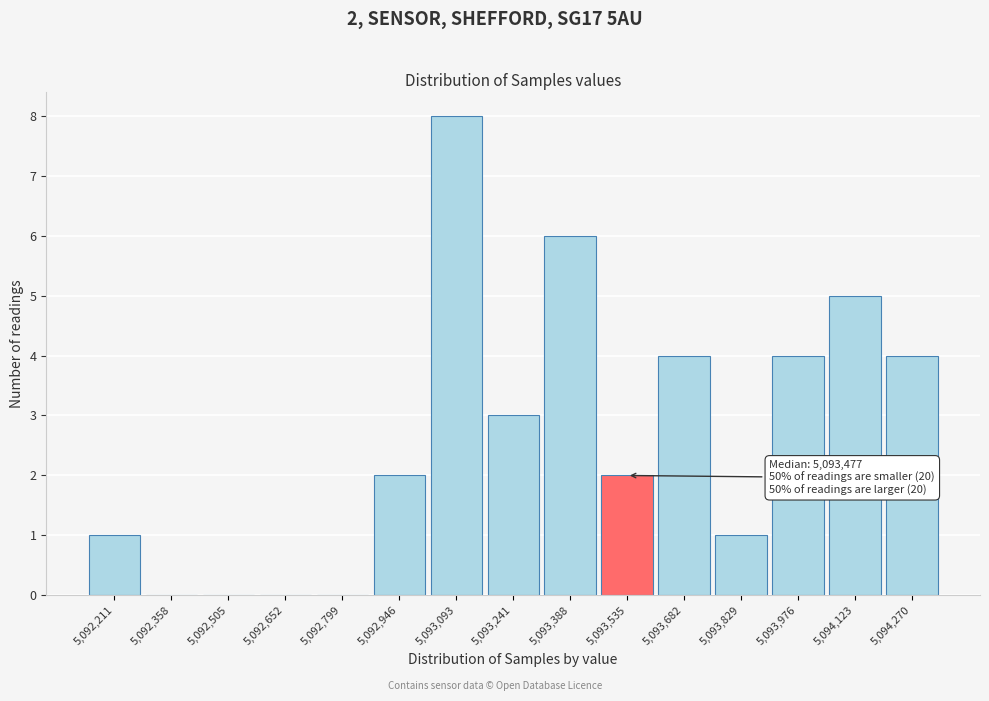

Reading left to right, what are all the values shown in this chart?

5,092,211=1	5,092,358=0	5,092,505=0	5,092,652=0	5,092,799=0	5,092,946=2	5,093,093=8	5,093,241=3	5,093,388=6	5,093,535=2	5,093,682=4	5,093,829=1	5,093,976=4	5,094,123=5	5,094,270=4